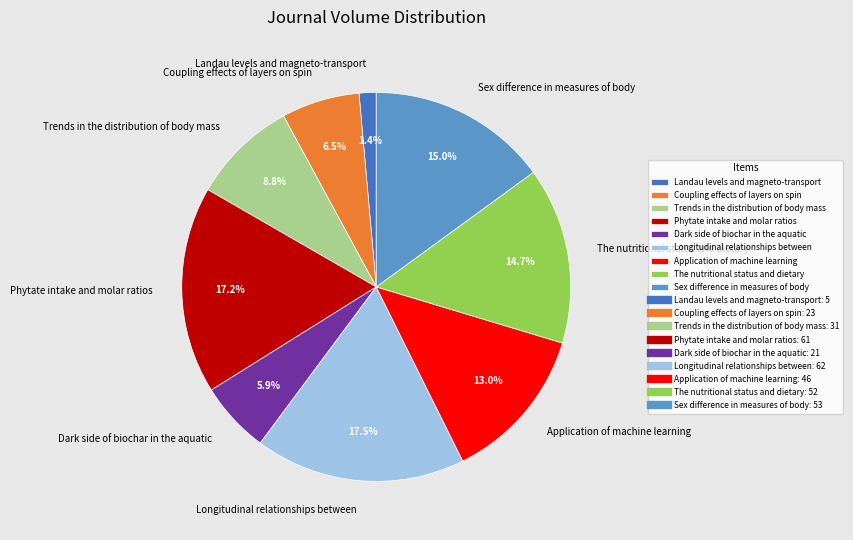

Which category has the smallest portion of the pie?

Landau levels and magneto-transport